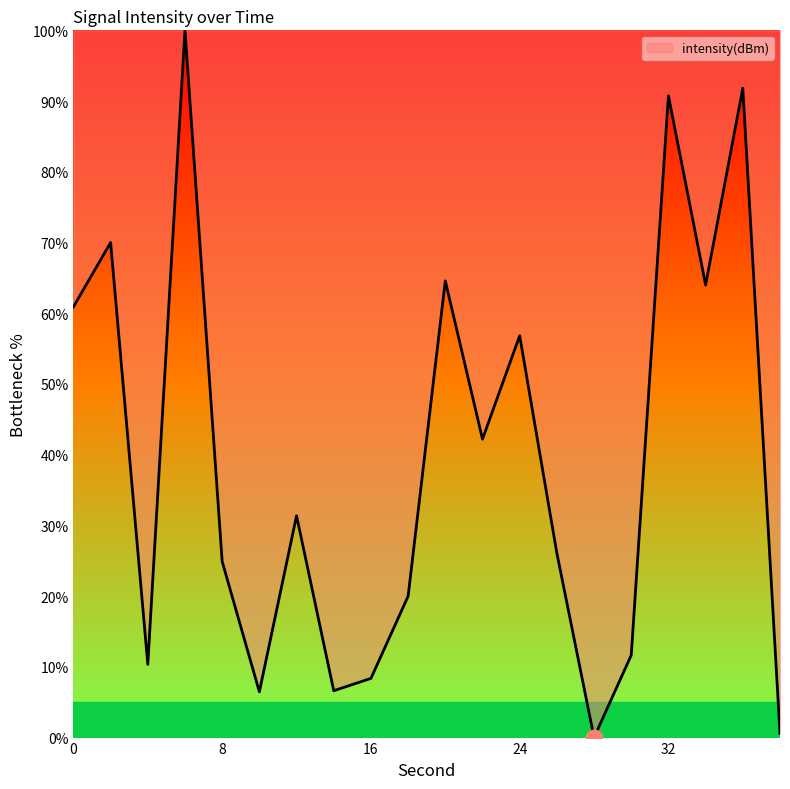

What is the difference between the maximum and minimum values?

100.0